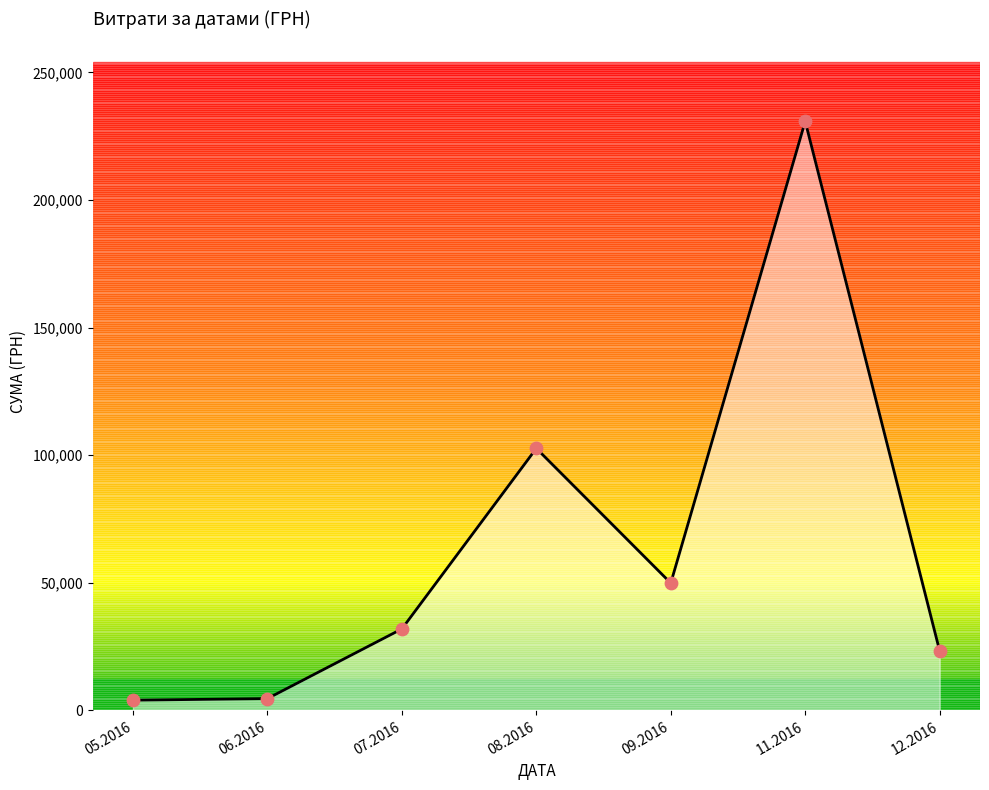

What is the change in value from 05.2016 to 11.2016?

+226834.9